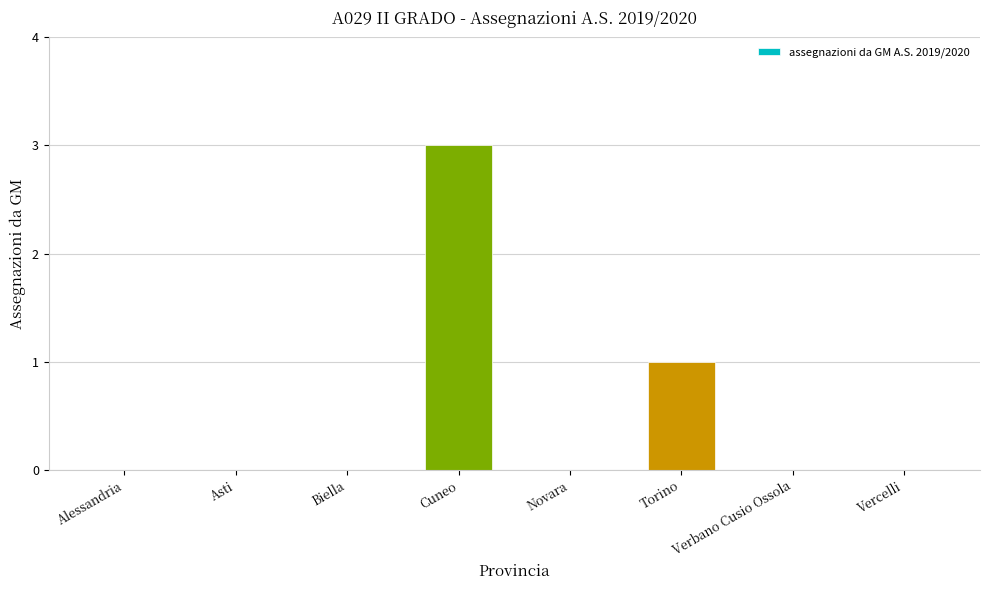

Reading left to right, extract all data points from this chart.

0	0	0	3	0	1	0	0